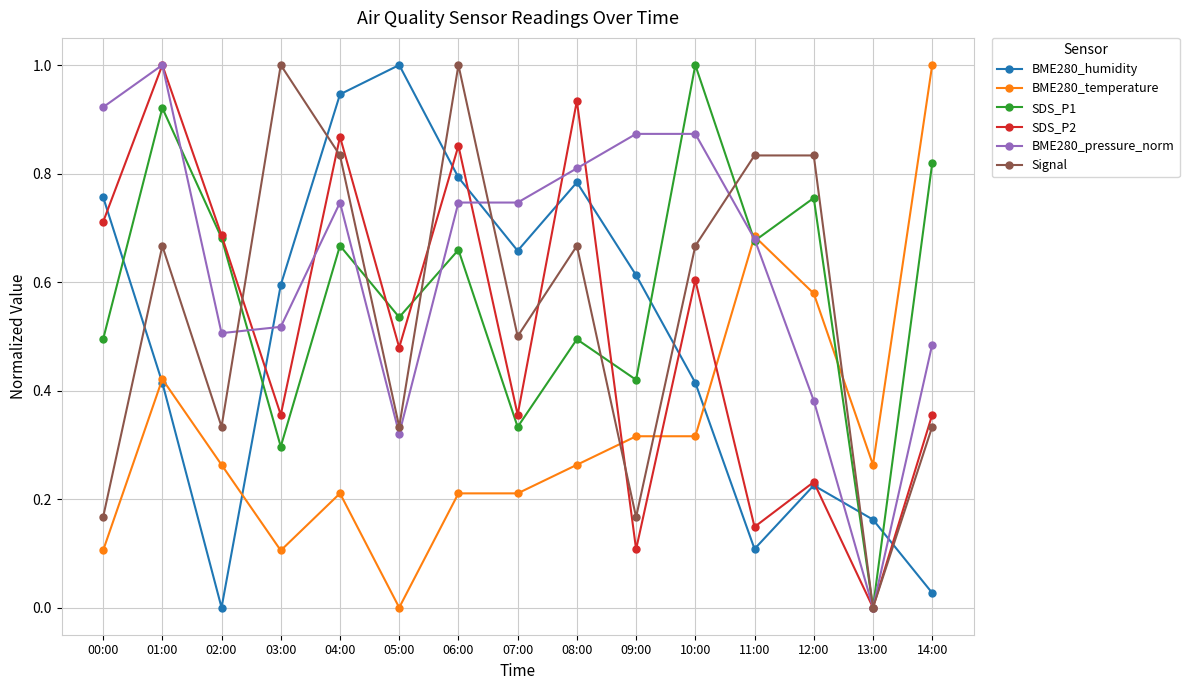

Where do BME280_pressure_norm and Signal first cross each other?

02:00 and 03:00